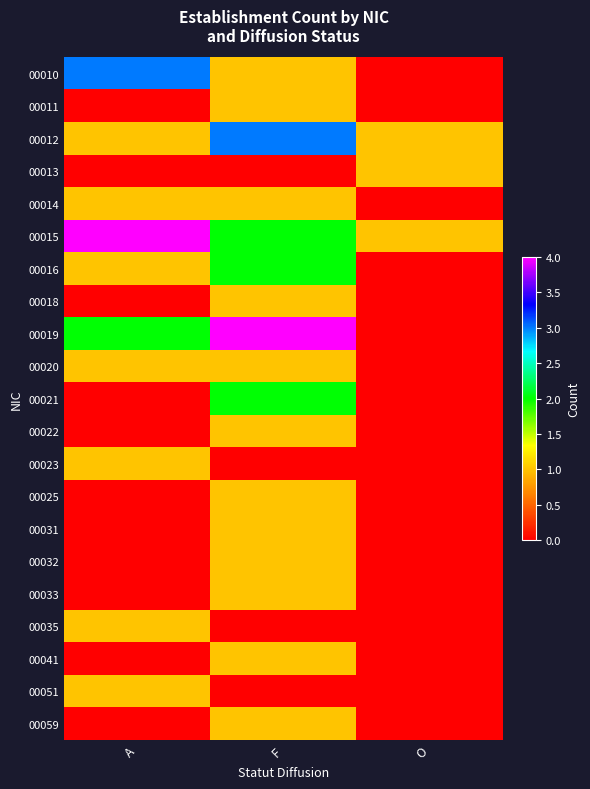

Rank the series at A from lowest to highest value.

00011, 00013, 00018, 00021, 00022, 00025, 00031, 00032, 00033, 00041, 00059, 00012, 00014, 00016, 00020, 00023, 00035, 00051, 00019, 00010, 00015